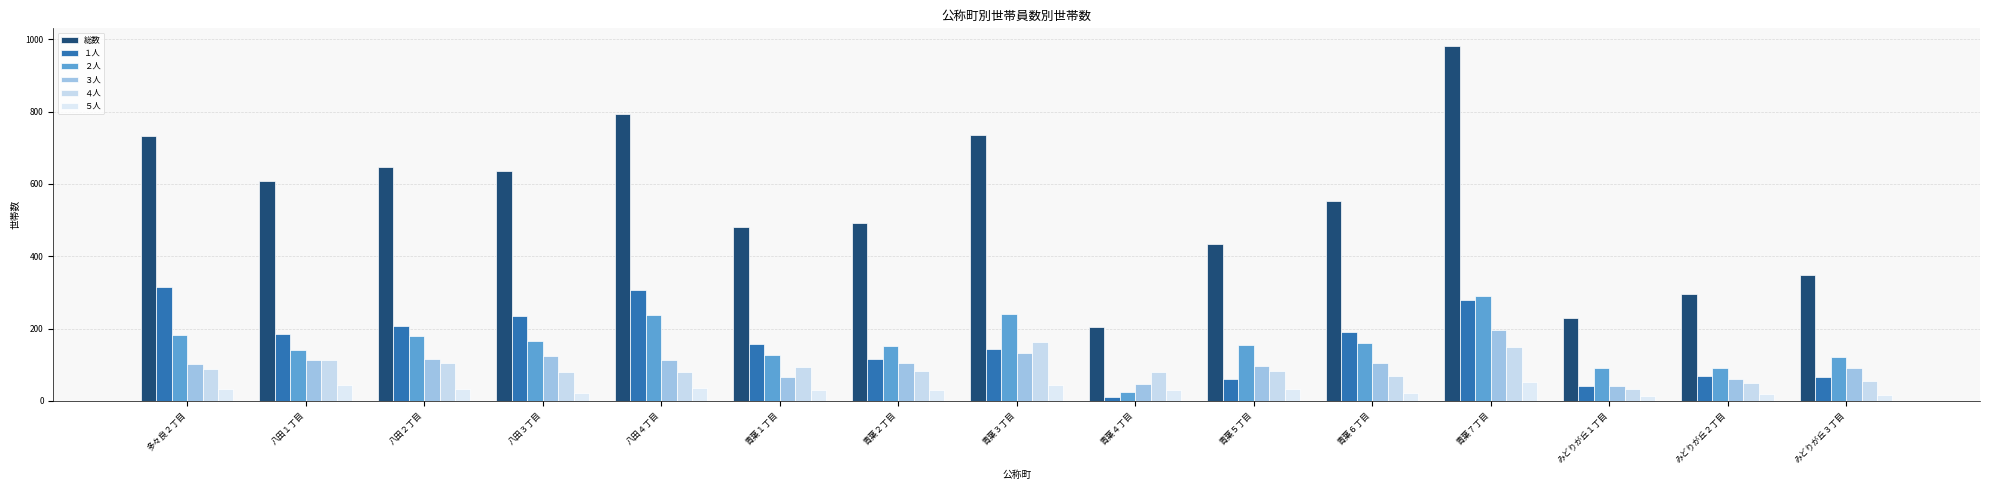

What is the average value of the ２人 series?

158